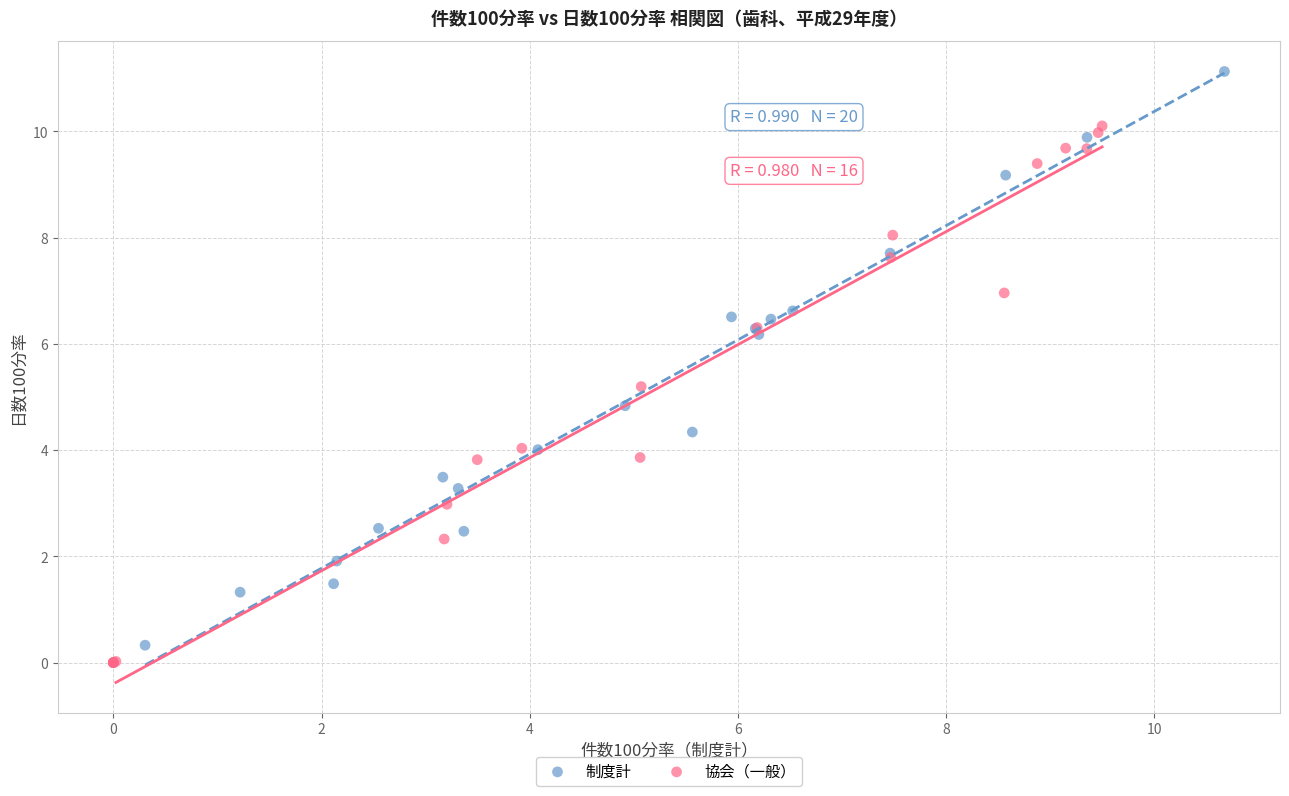

What are all the series names shown in the legend?

制度計, 協会（一般）